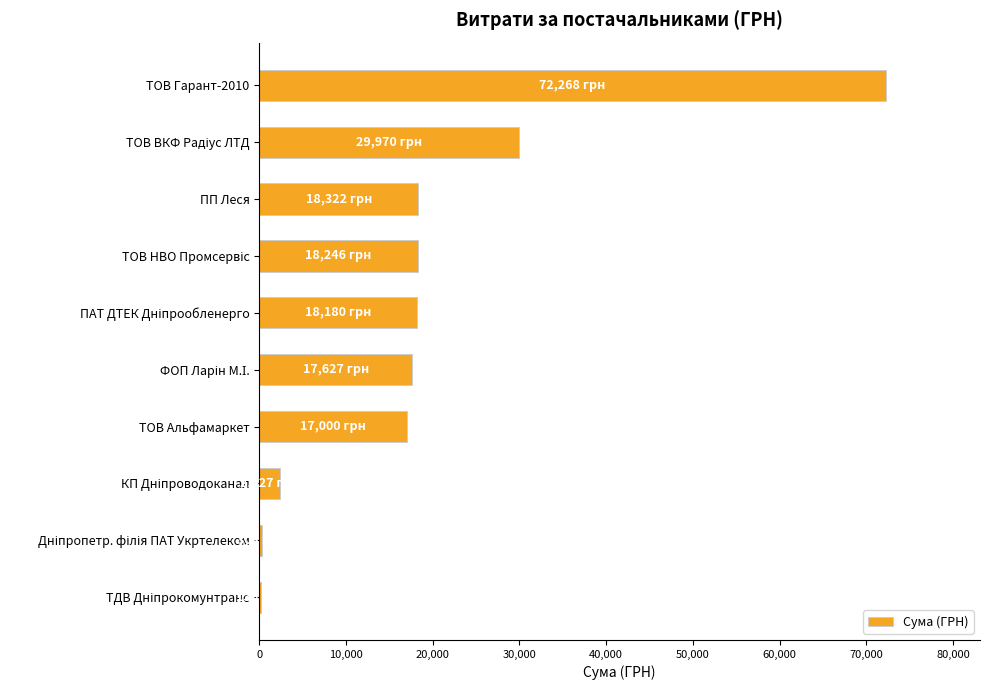

What is the sum of all values?

194480.4